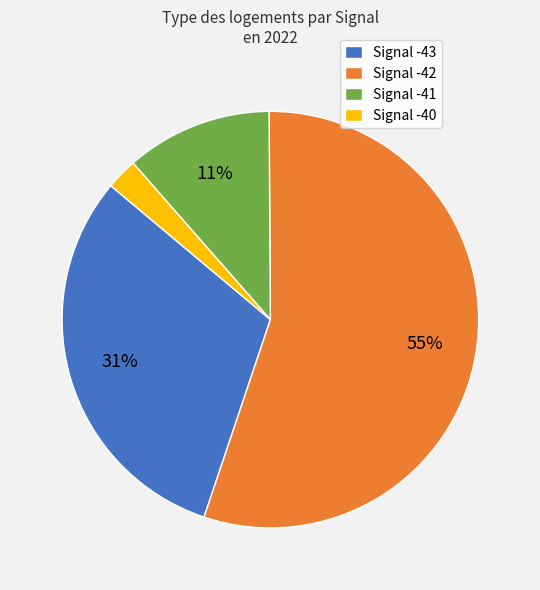

To the nearest percent, what is the average slice percentage?

25%